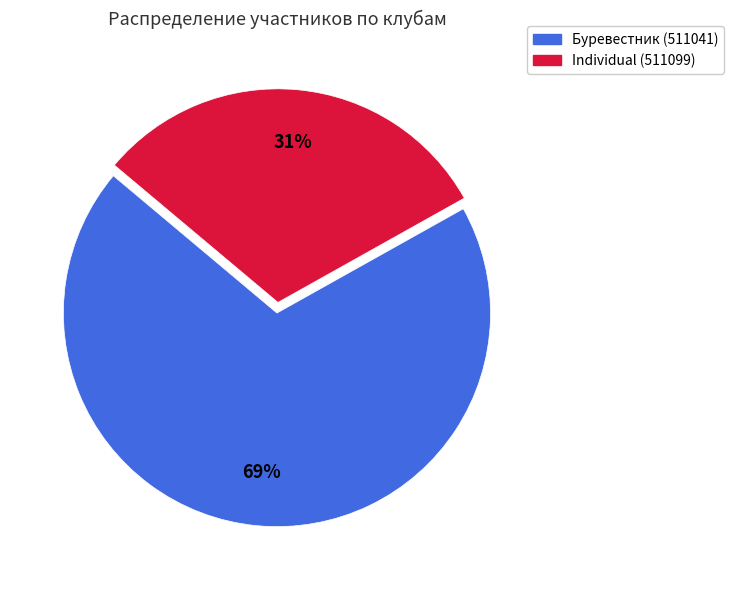

Rank the categories by value from lowest to highest.

Individual (511099), Буревестник (511041)